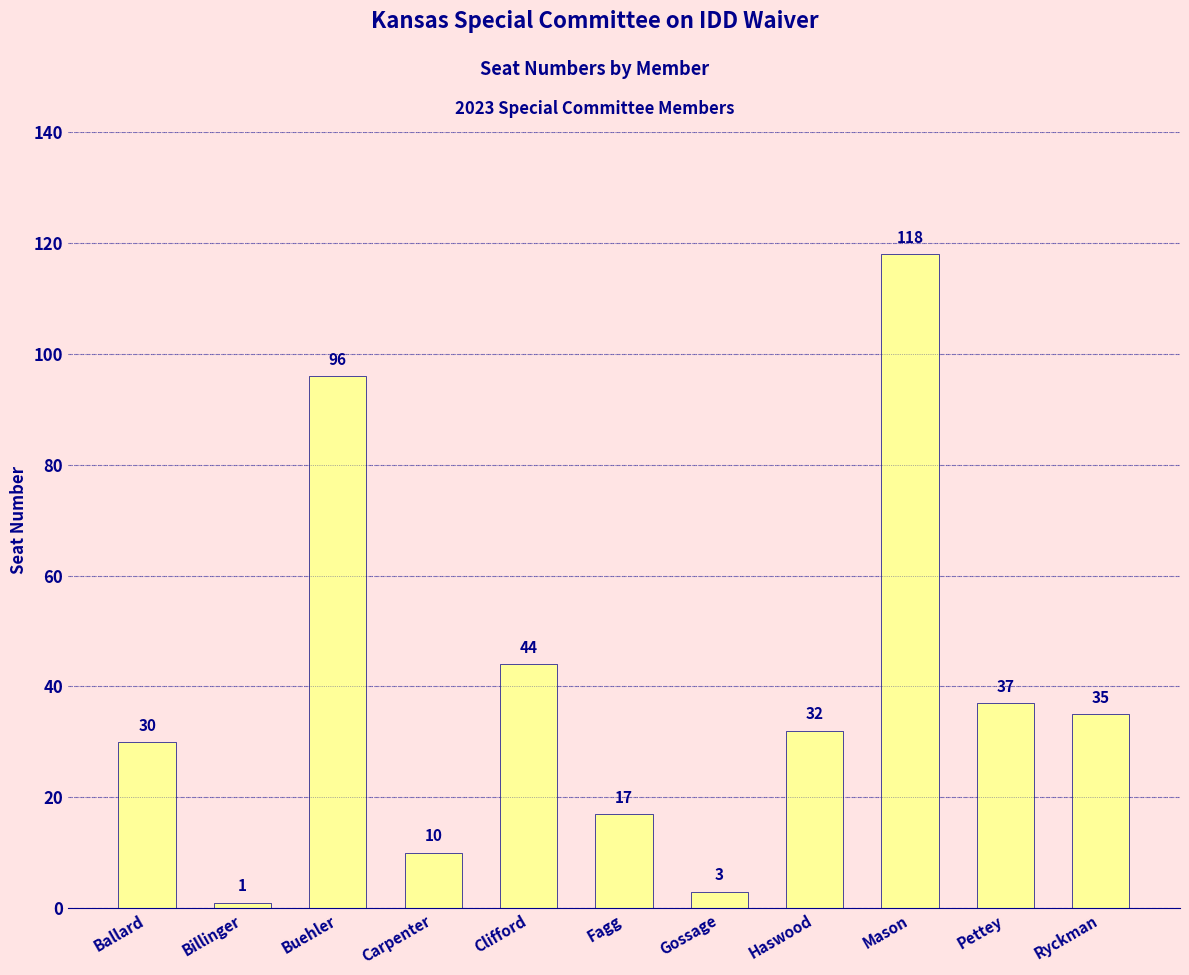

What is the label of the 6th bar from the left?

Fagg